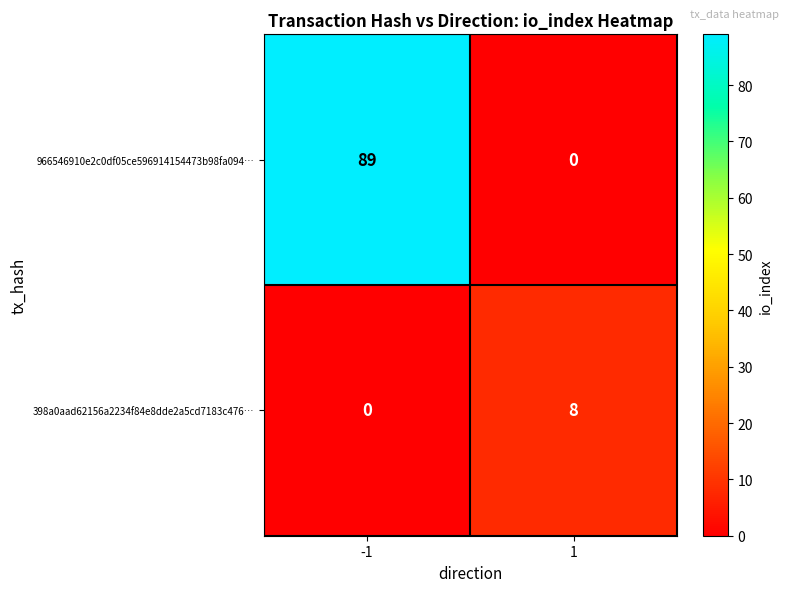

True or false: 398a0aad62156a2234f84e8dde2a5cd7183c476… has a value of 8 at 1.

True